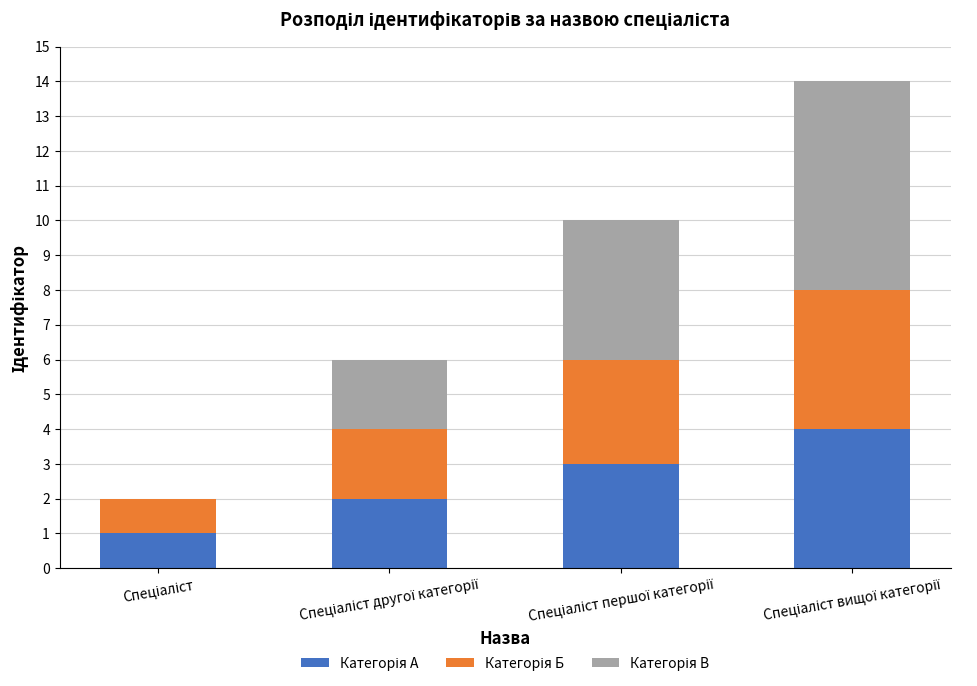

What is the label of the 1st bar from the left?

Спеціаліст